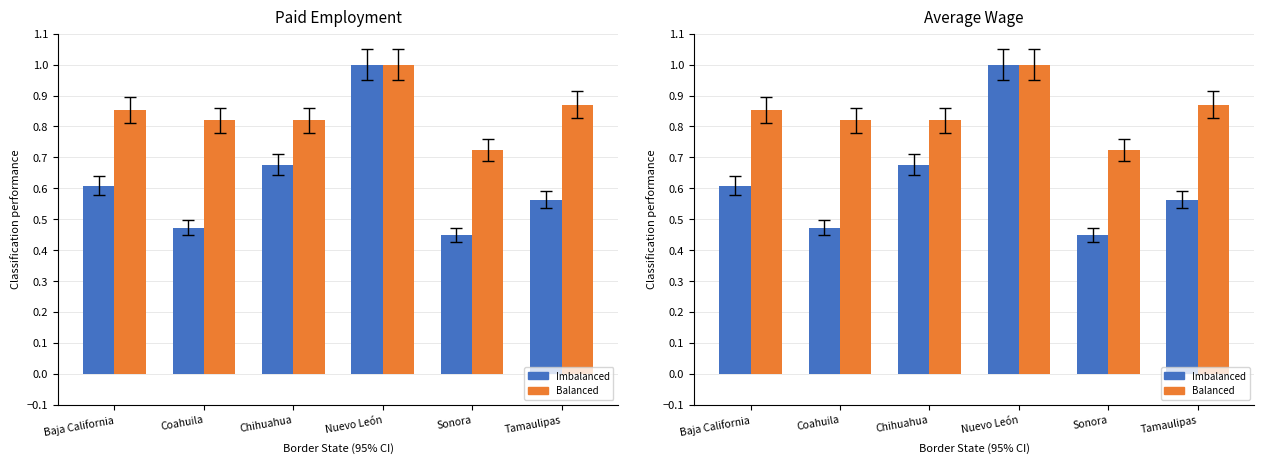

Which has a higher value, Tamaulipas or Baja California?

Baja California